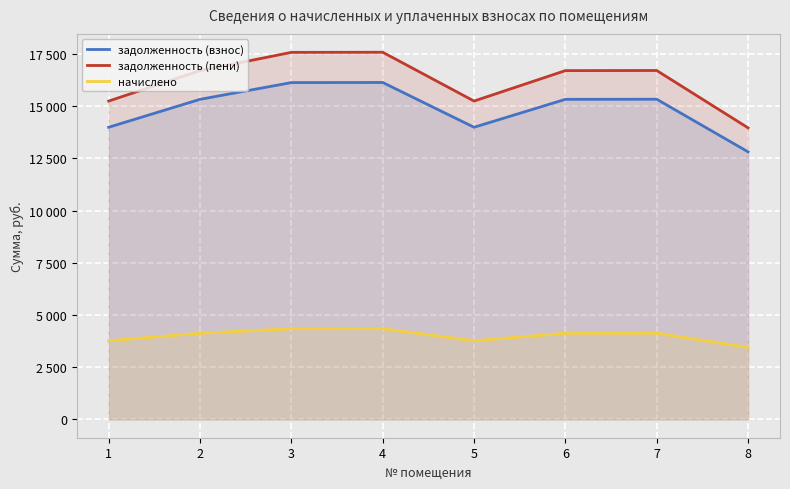

How many values in the начислено series are below 4125?

3